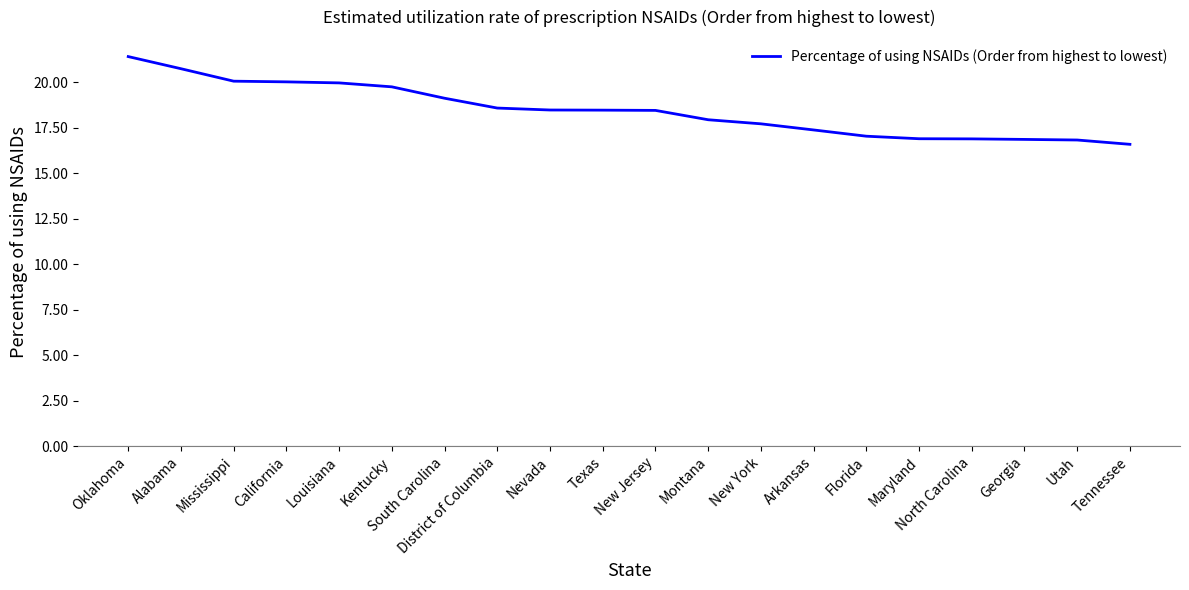

What is the sum of all values?

369.0